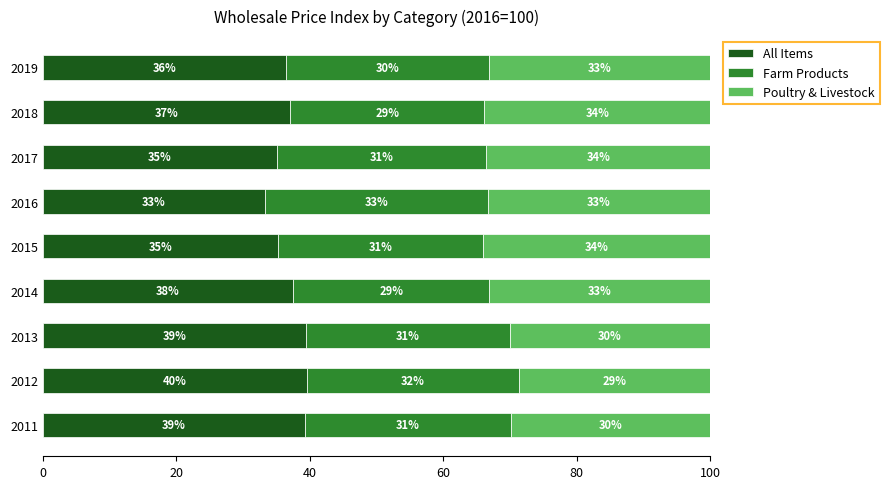

The All Items series shows 35.2 at 2015. True or false?

True